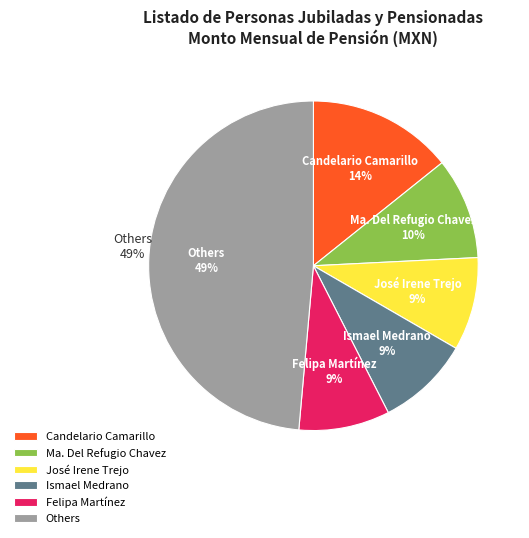

What percentage is the Ismael Medrano slice, to the nearest percent?

9%